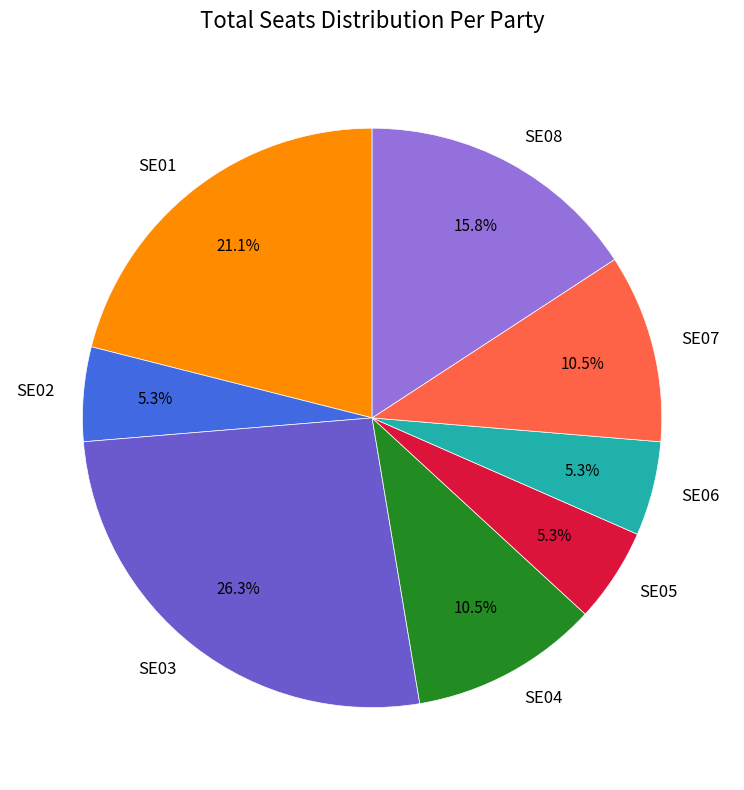

What is the largest slice in the pie chart?

SE03